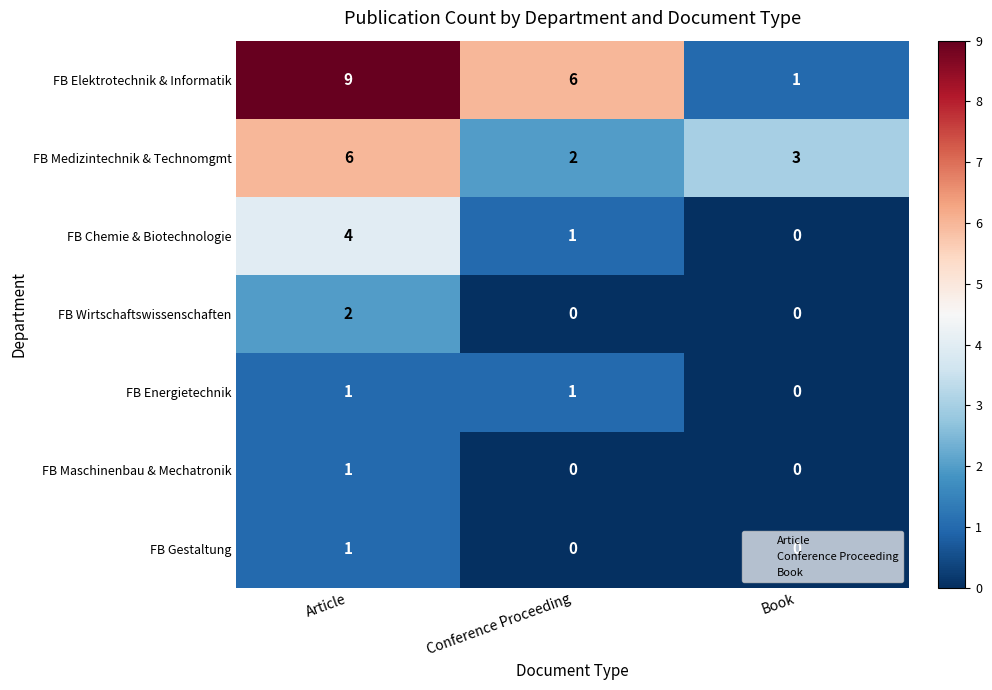

At which category is the sum across all series the highest?

Article